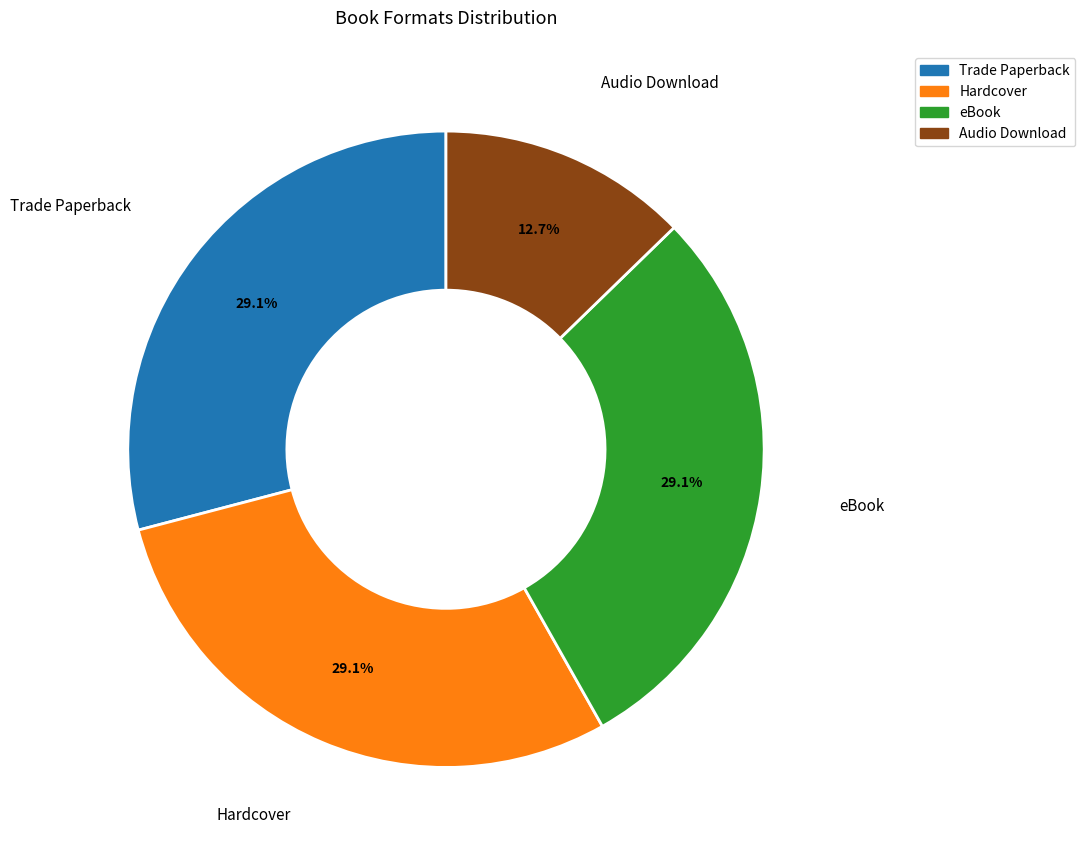

To the nearest percent, what is the difference between the largest and smallest slice percentages?

16%